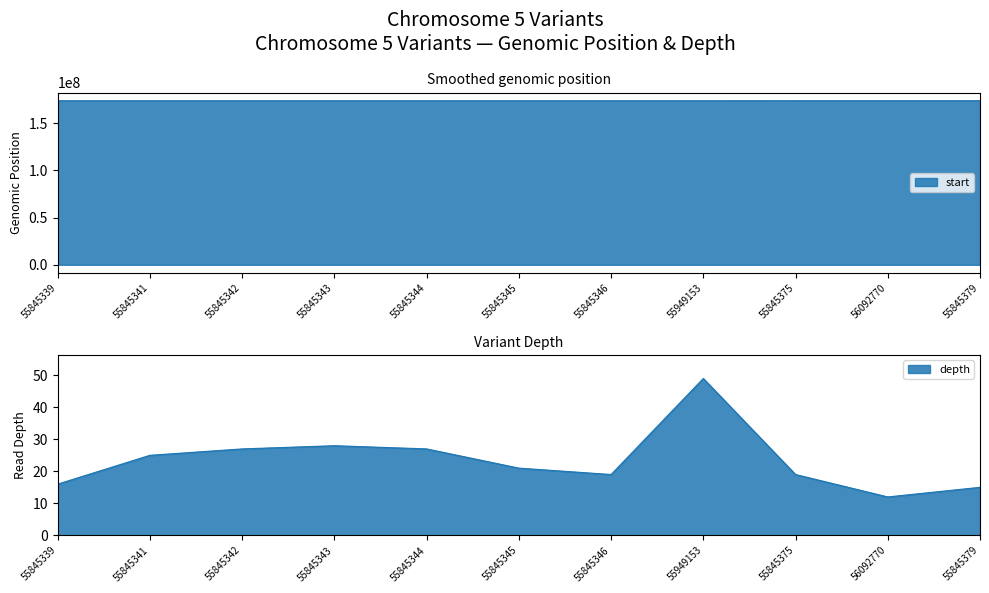

Reading left to right, what are all the values shown in this chart?

depth: 16	25	27	28	27	21	19	49	19	12	15
start: 173599012	173599401	173599572	173599577	173599885	173599902	173599908	173600854	173616211	173619270	173621049